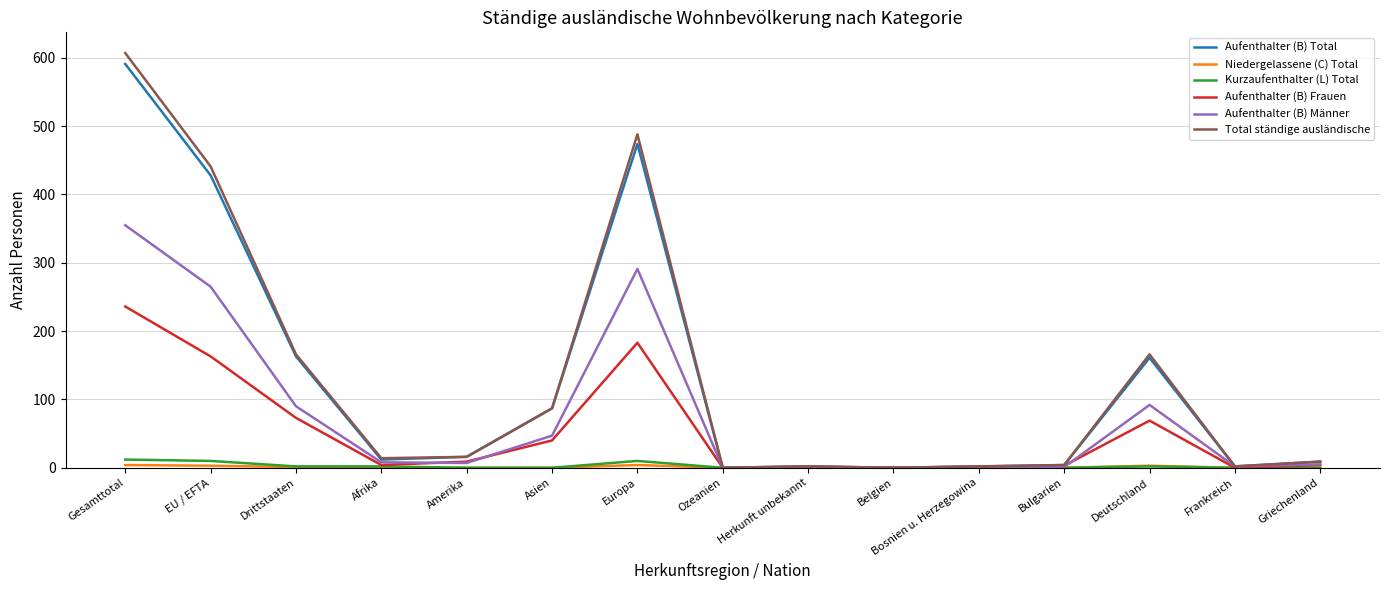

Which label corresponds to the largest value in the chart?

Gesamttotal